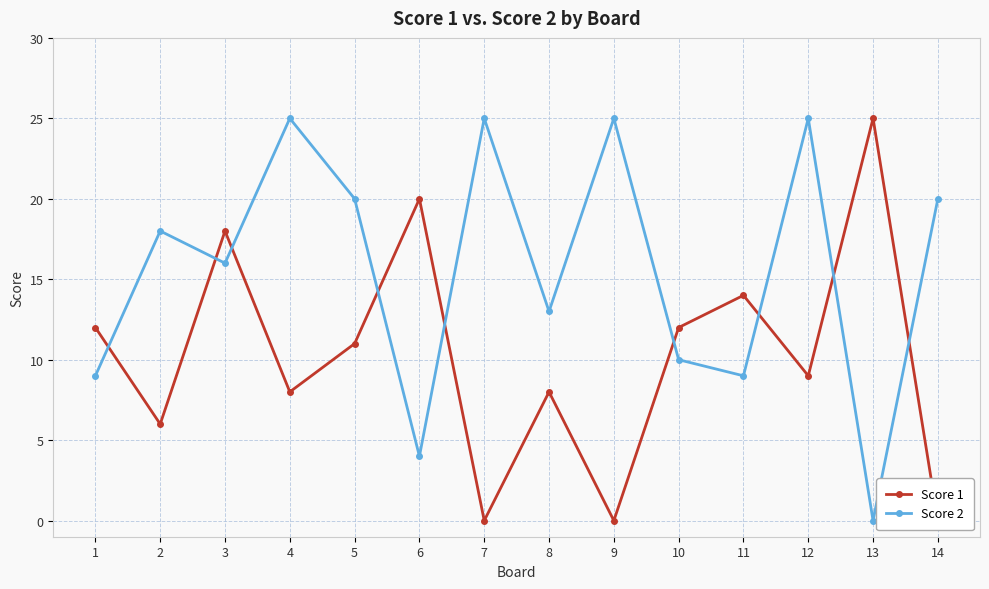

Count the number of data series in this chart.

2